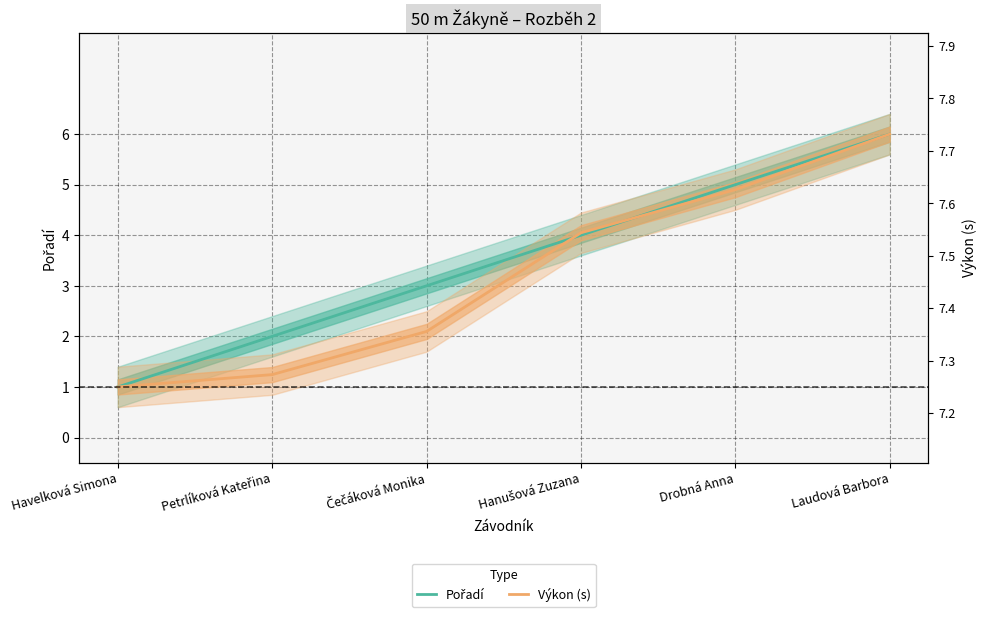

True or false: Výkon (s) has more than 2 points higher than both neighbors.

False